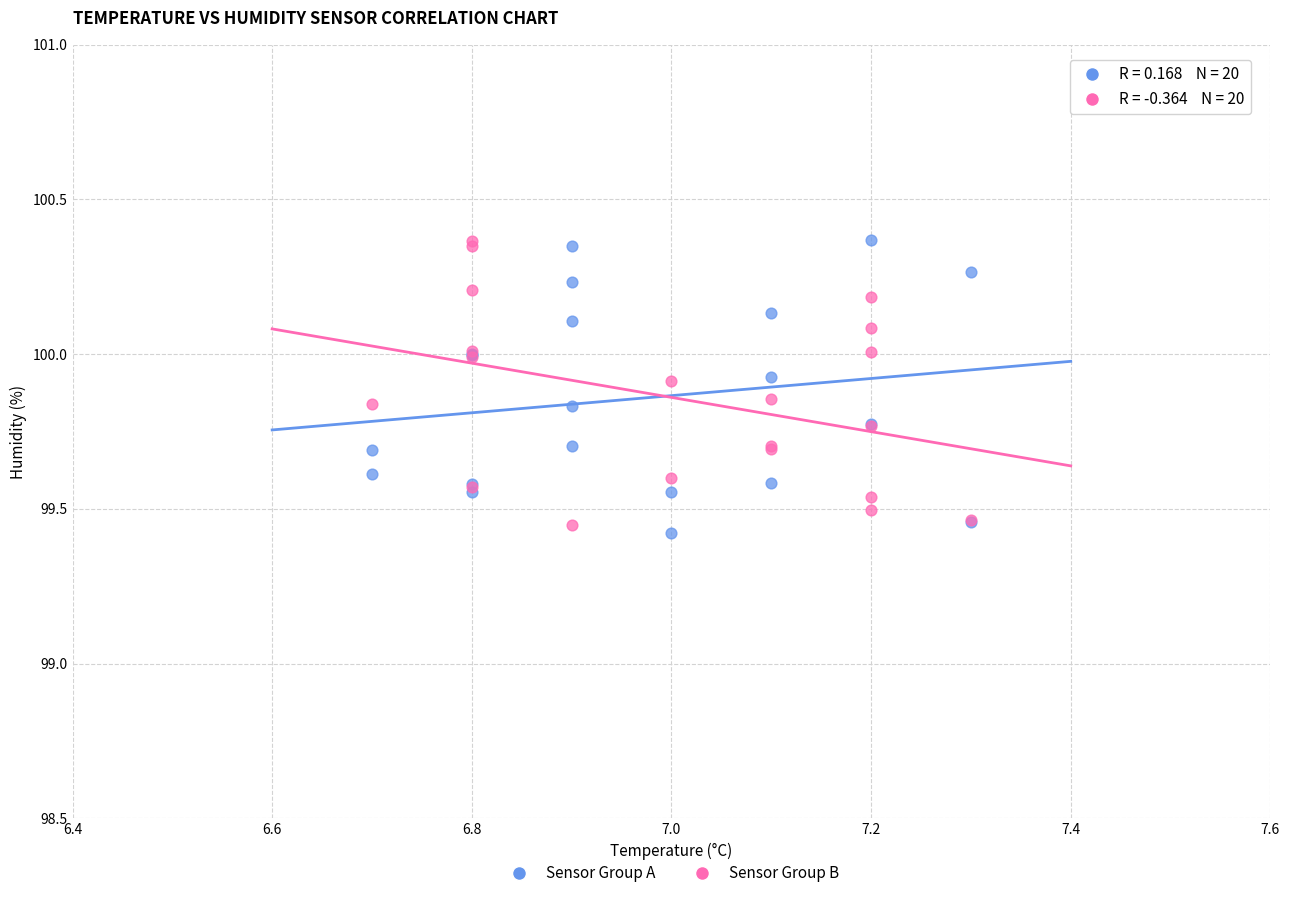

Which series contains the lowest Y value?

Sensor Group A